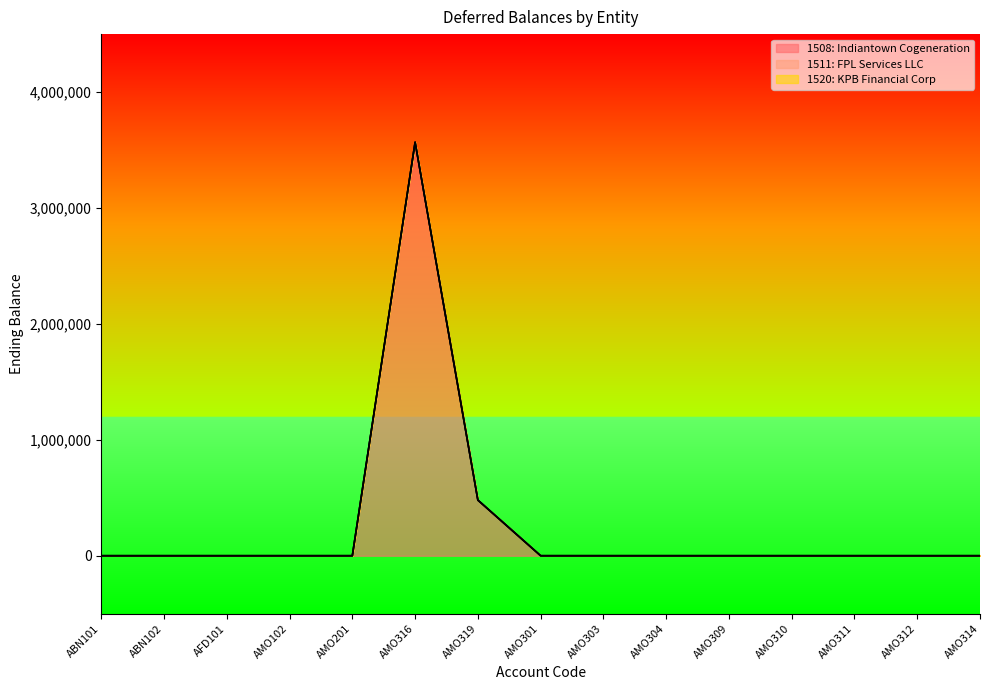

Reading right to left, what are all the values shown in this chart?

1508: Indiantown Cogeneration: 0	0	0	0	0	0	0	0	479909	3567287	0	0	0	0	0
1511: FPL Services LLC: 0	0	0	0	0	0	0	0	0	0	0	0	0	0	0
1520: KPB Financial Corp: 0	0	0	0	0	0	0	0	0	0	0	0	0	0	0